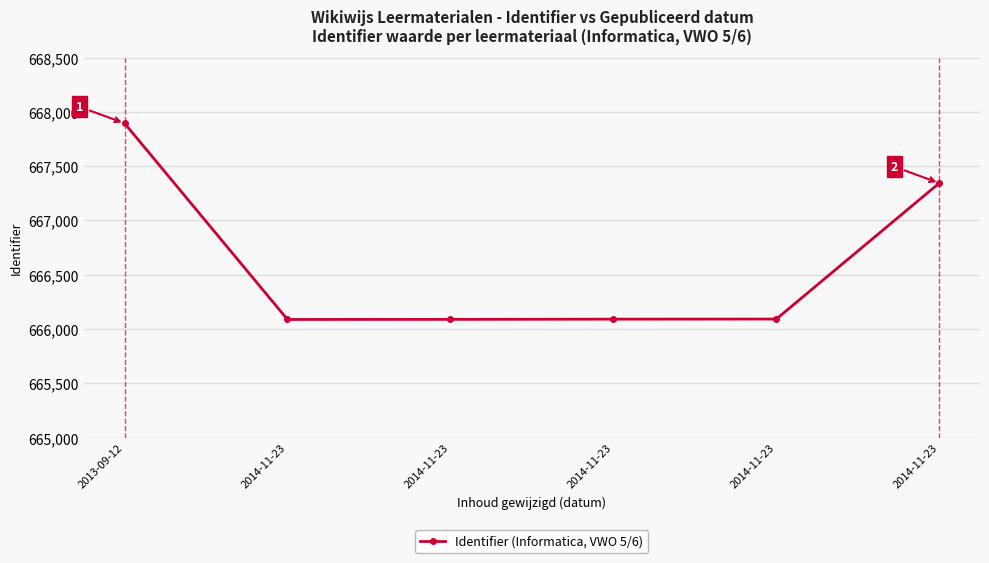

What is the sum of all values?

3999599